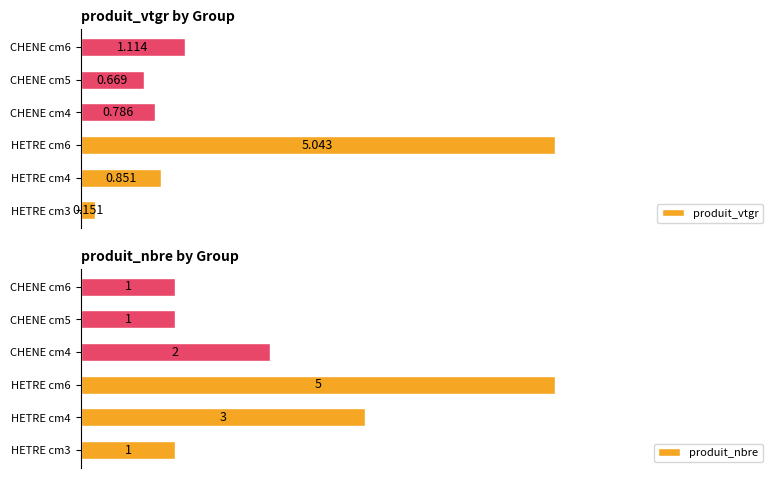

What is the label of the 4th bar from the right?

6